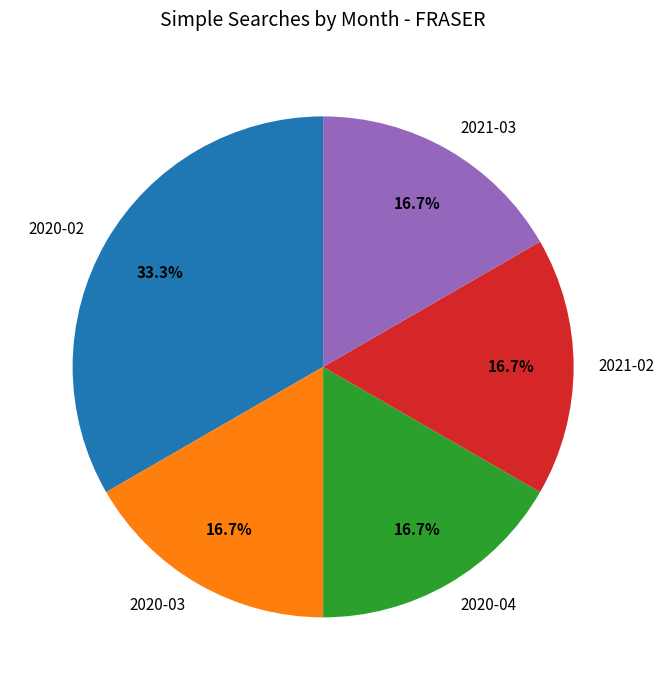

Which slice is the largest?

2020-02